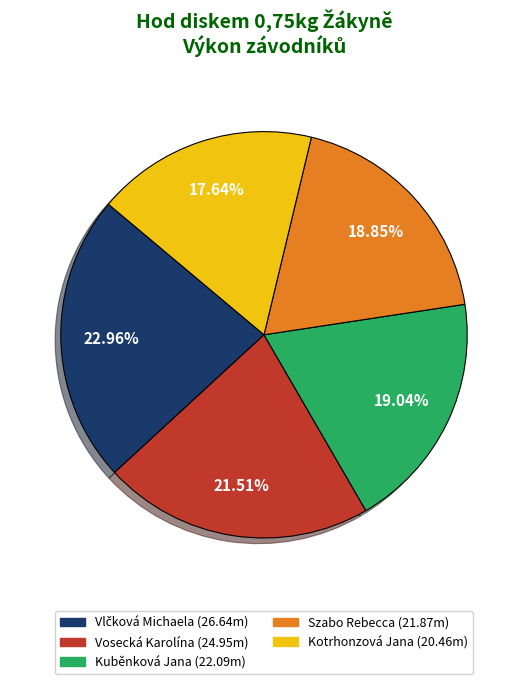

Which has a higher value, Kuběnková Jana or Kotrhonzová Jana?

Kuběnková Jana